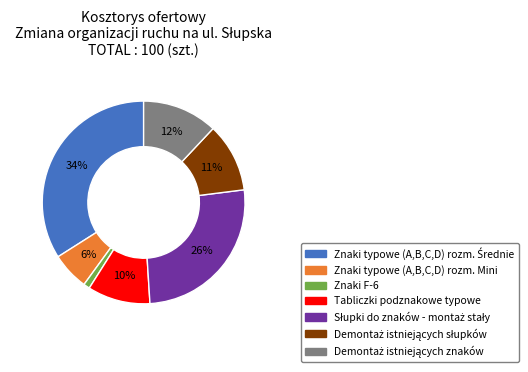

To the nearest percent, what is the average slice percentage?

14%